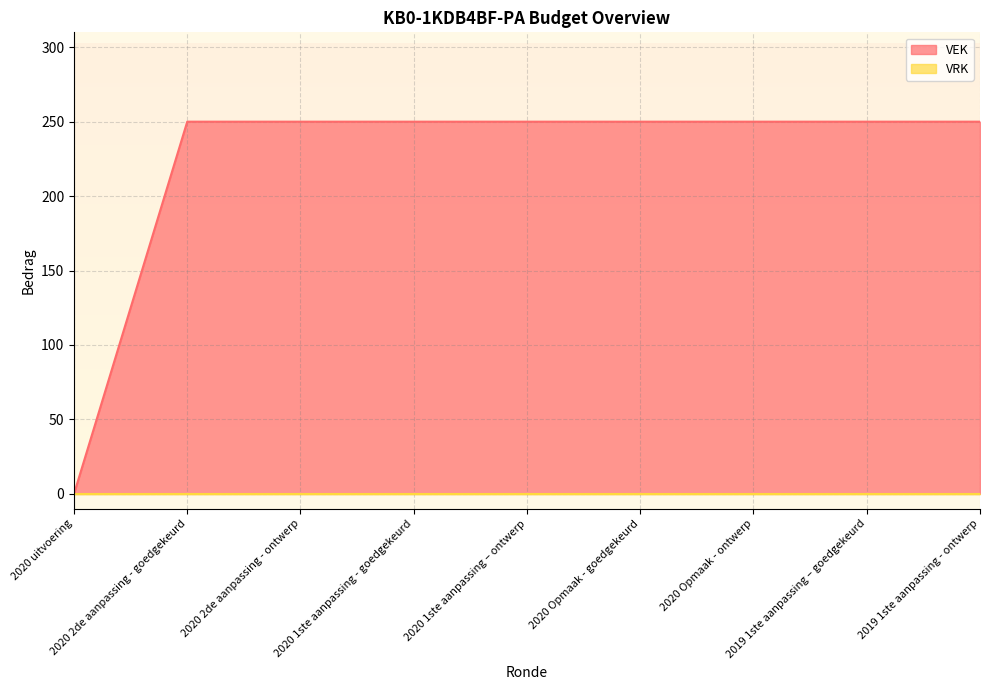

What is the average value?

222